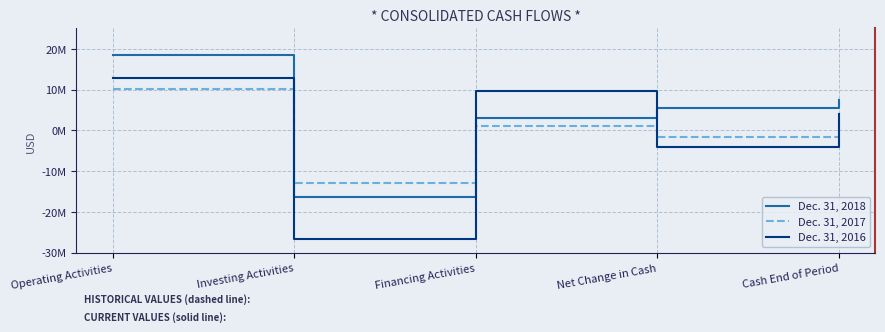

How many times do Dec. 31, 2016 and Dec. 31, 2017 cross each other?

4